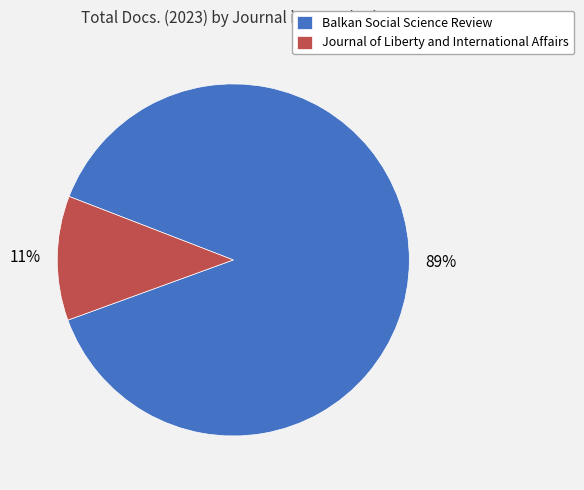

Is Balkan Social Science Review the majority of the pie?

Yes